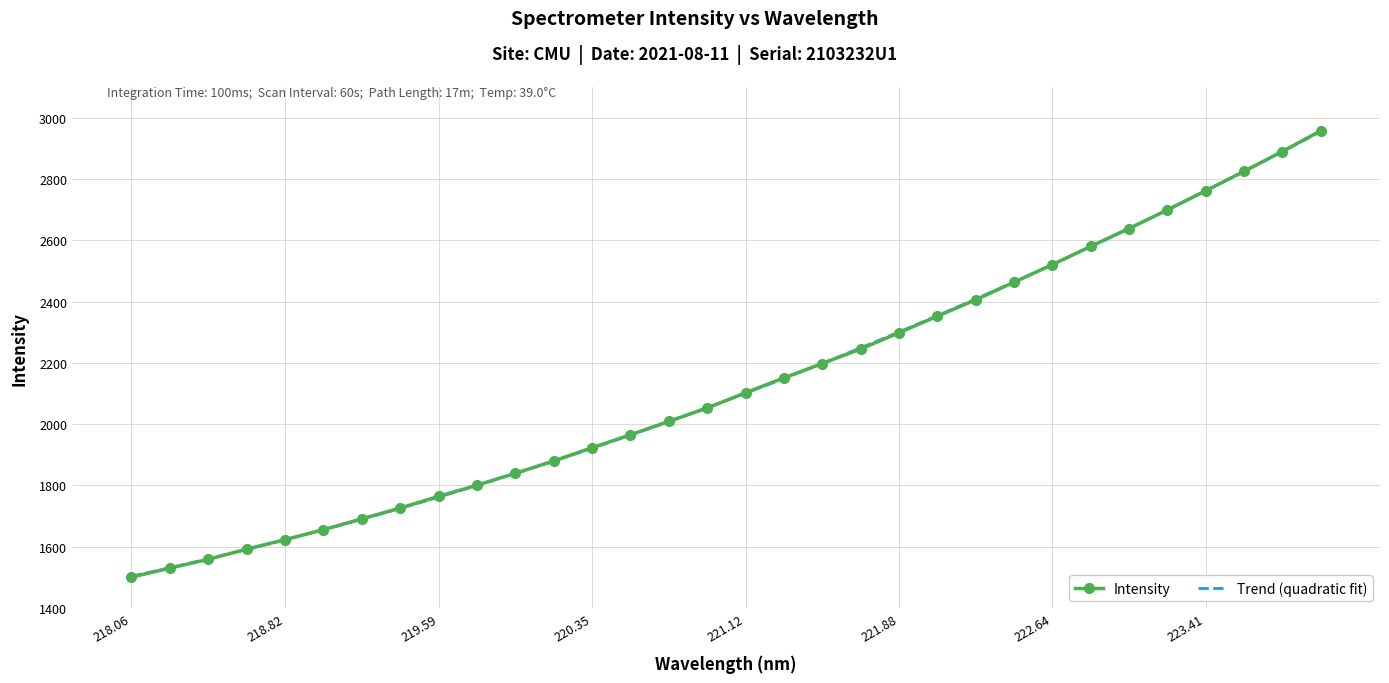

What is the average value?

2131.2